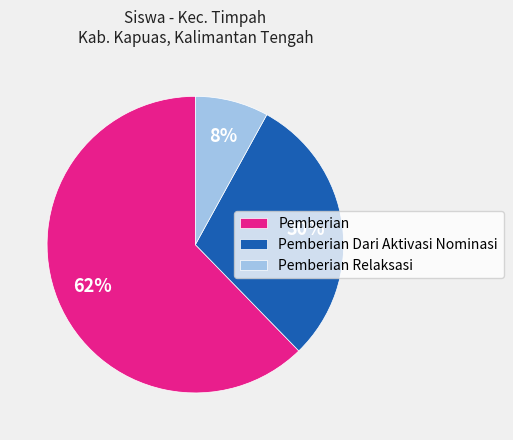

Which slice is the smallest?

Pemberian Relaksasi